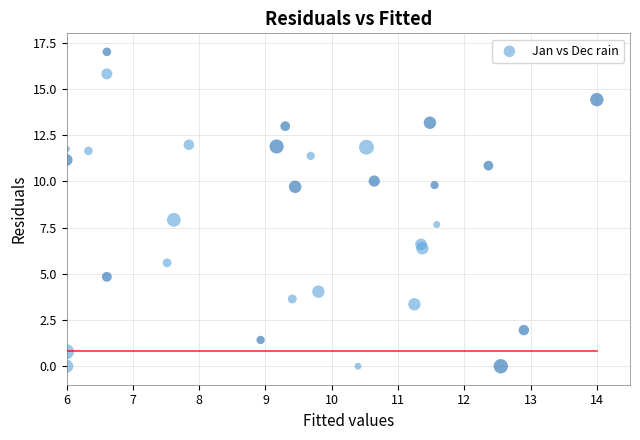

What is the range of X values (max minus min)?

8.0